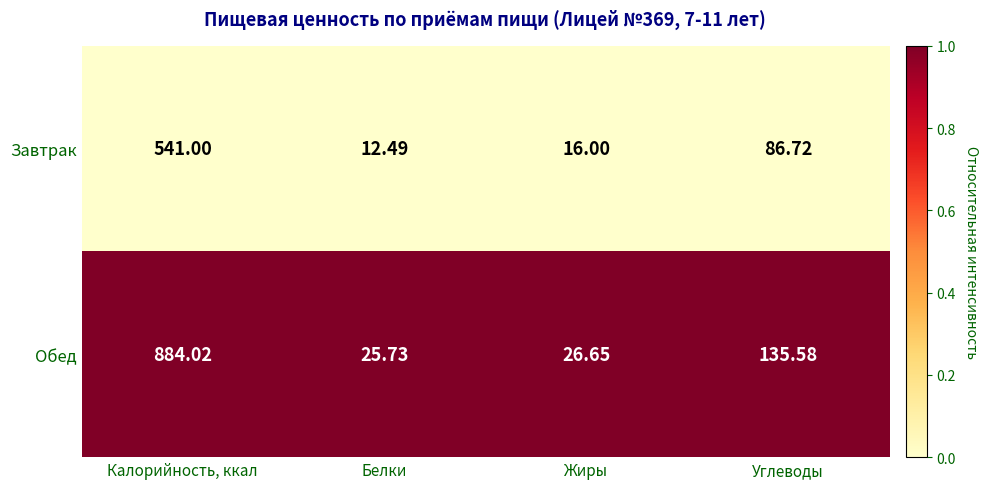

Is the value of Завтрак at Углеводы greater than the value of Обед at Жиры?

Yes